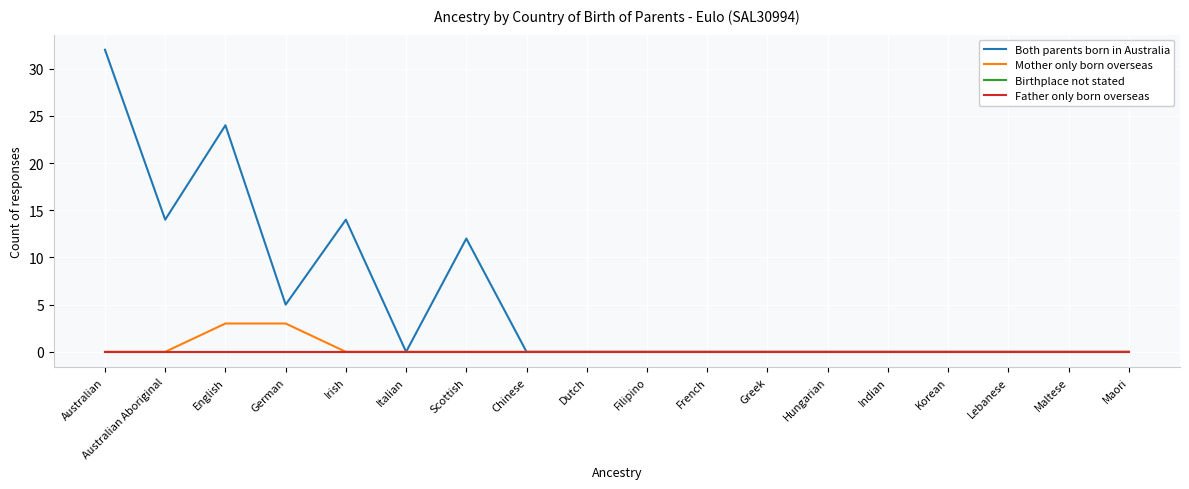

Does the chart display data point markers on the line(s)?

No